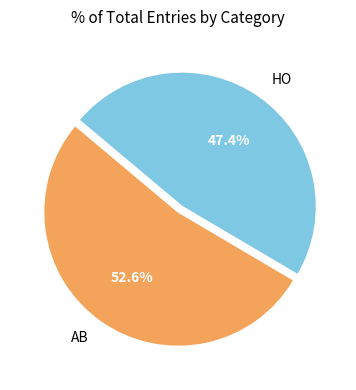

How many segments does this pie chart have?

2